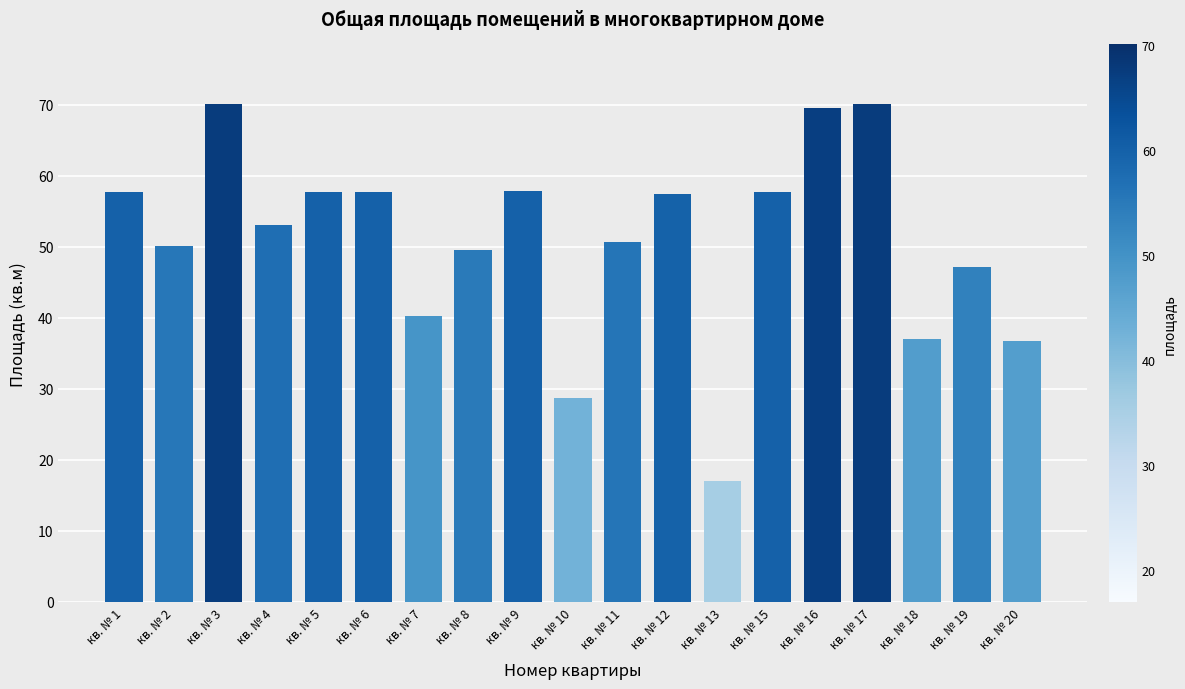

What is the change in value from кв. № 7 to кв. № 12?

+17.2